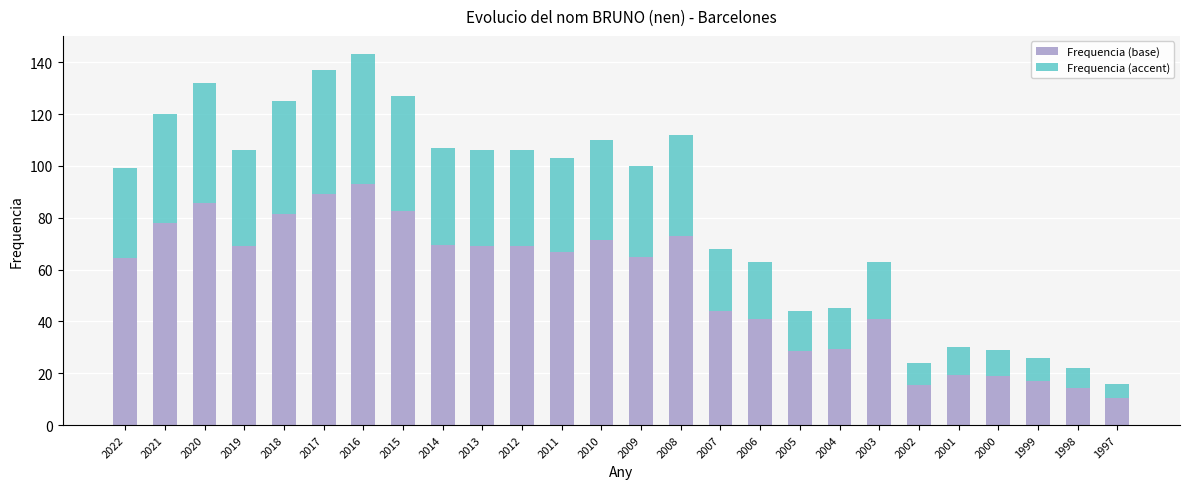

How many bars are there in total?

26